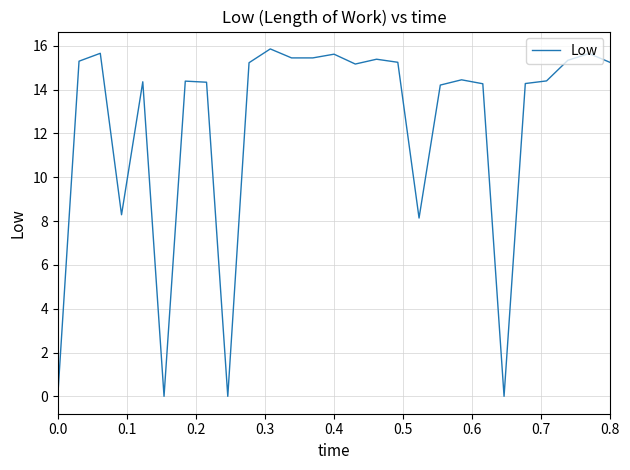

What is the sum of all values?

331.7